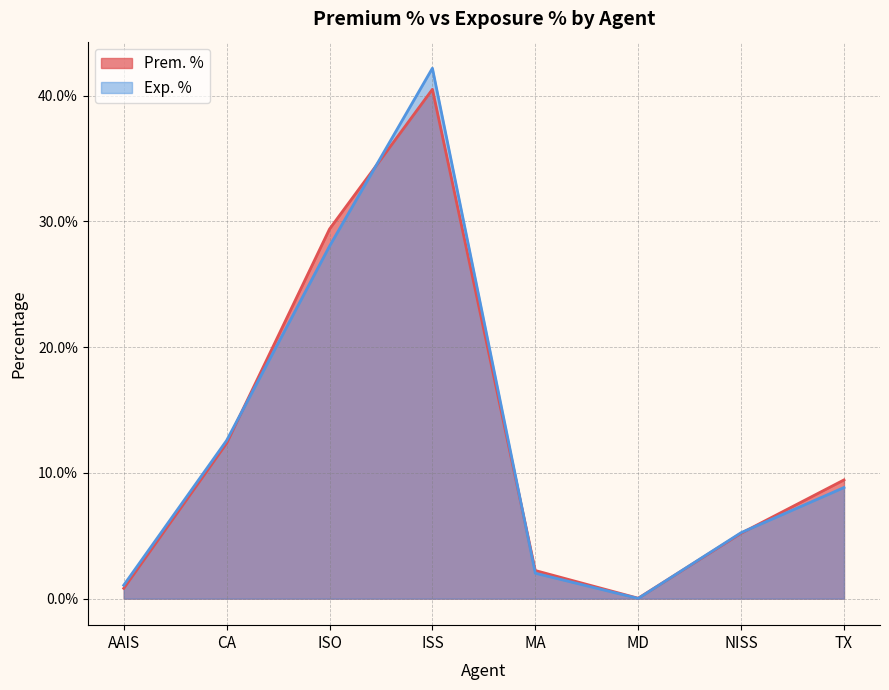

Which label corresponds to the largest value in the chart?

ISS